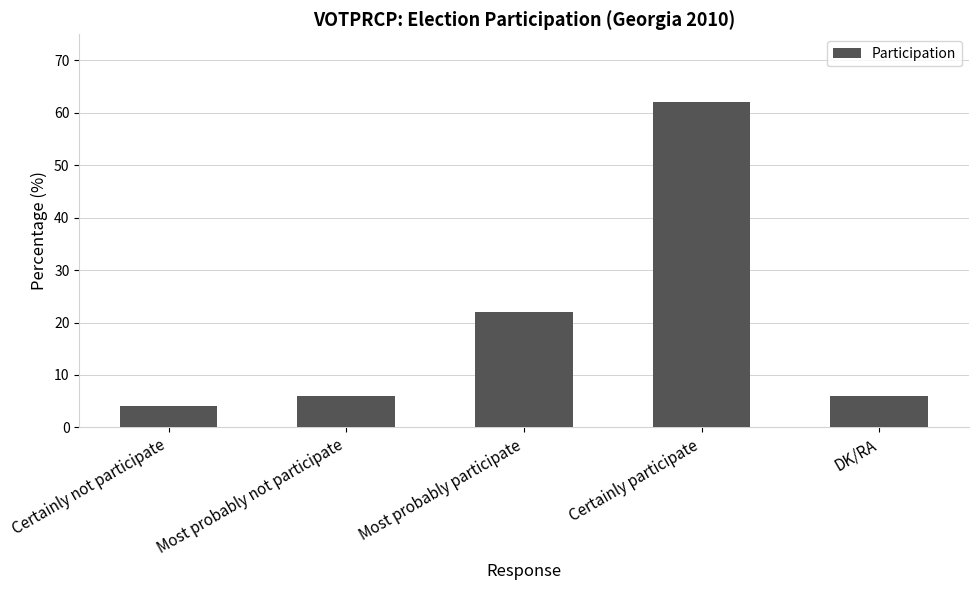

What is the difference between the second highest and second lowest values?

16